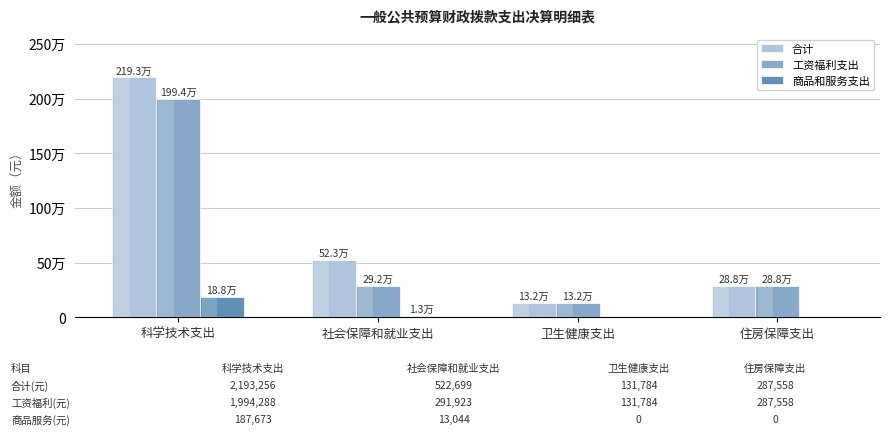

Reading right to left, extract all data points from this chart.

合计: 287558.0	131784.0	522698.9	2193256.0
工资福利支出: 287558.0	131784.0	291923.1	1994288.3
商品和服务支出: 0.0	0.0	13044.0	187672.7